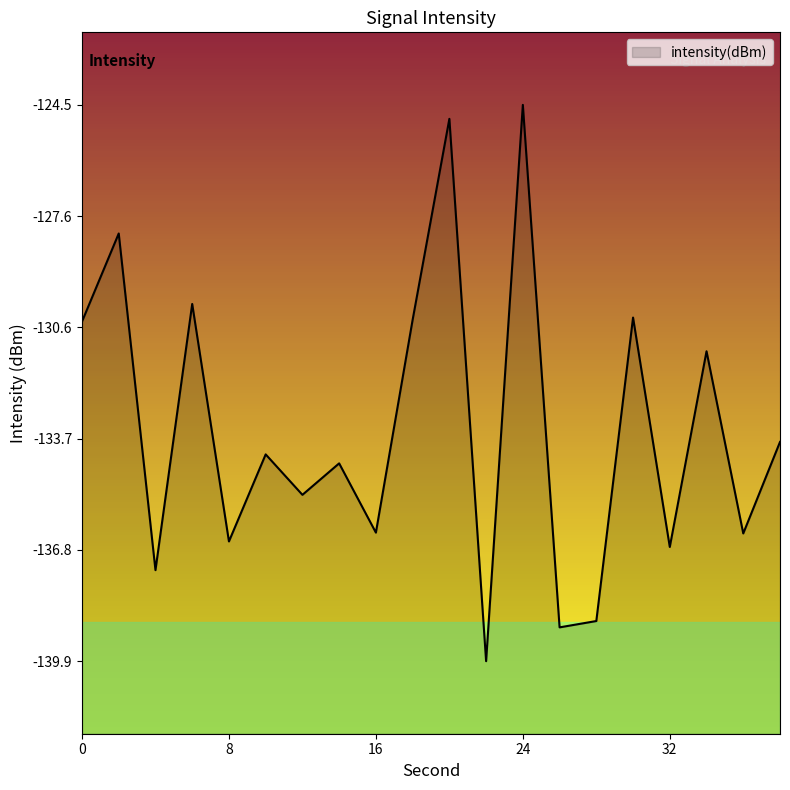

List the labels in order of value, largest first.

24, 20, 2, 6, 30, 18, 0, 34, 38, 10, 14, 12, 16, 36, 8, 32, 4, 28, 26, 22